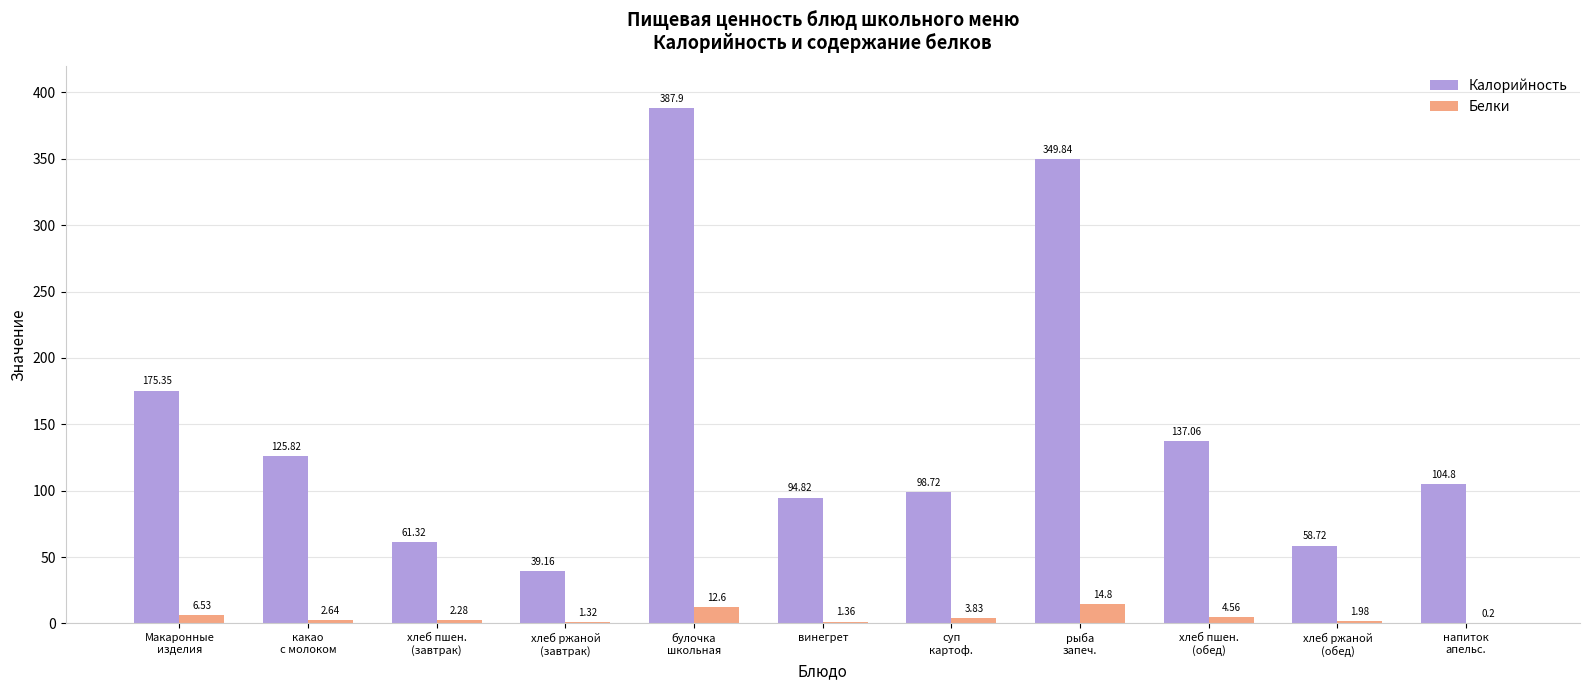

Which series has the largest total across all categories?

Калорийность